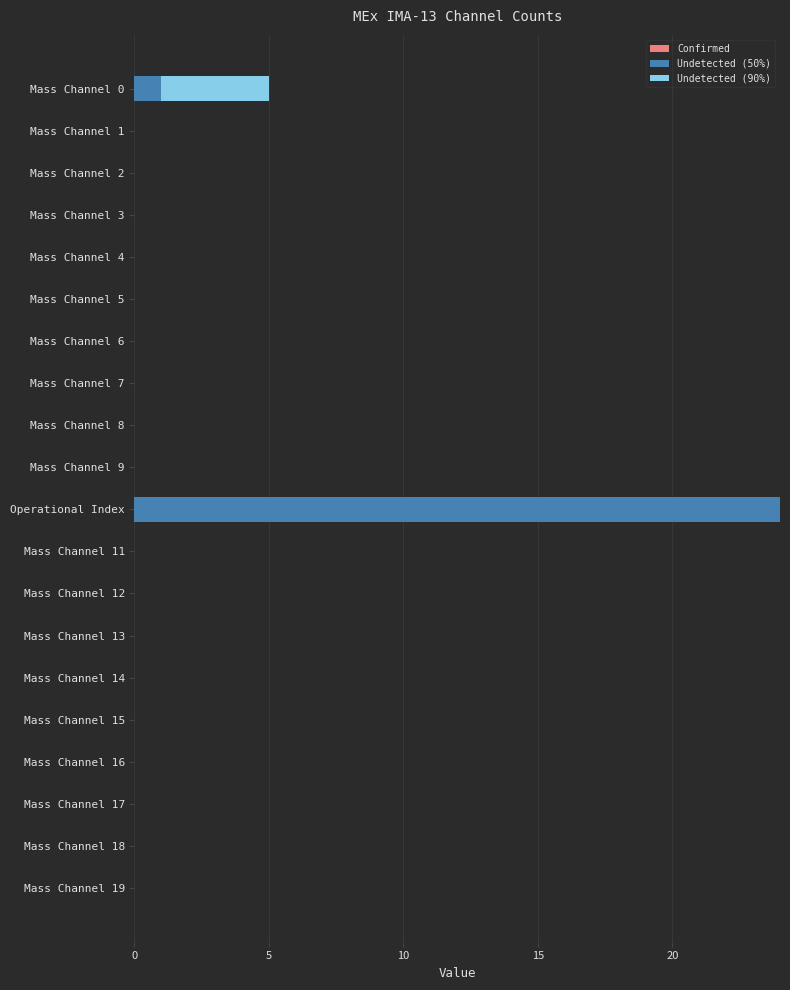

Is it true that Undetected (50%) equals 0 at Mass Channel 2?

True